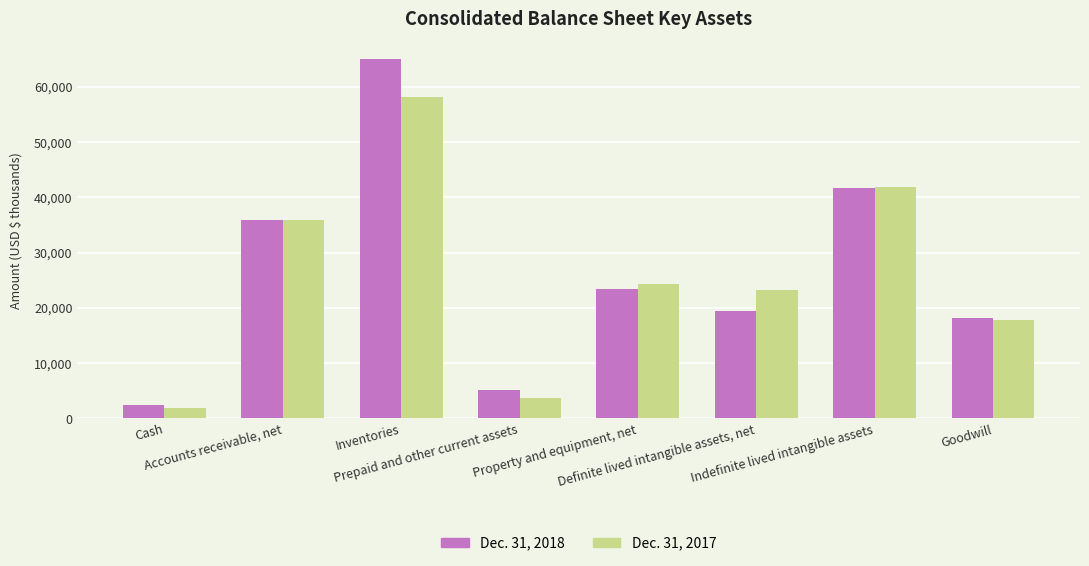

How many bars are there in each group?

2